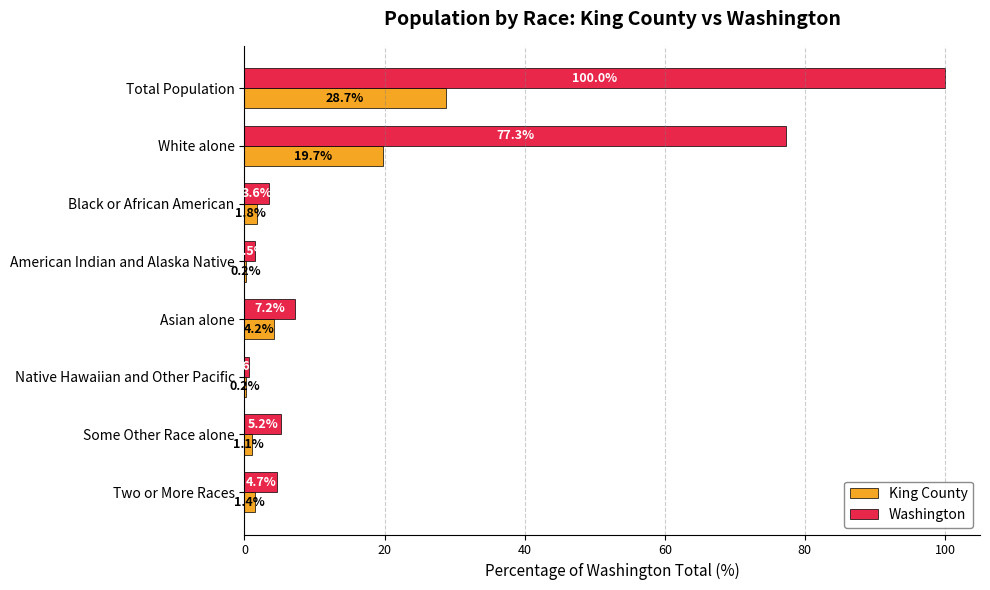

Between White alone and Asian alone, which series saw the biggest shift?

Washington